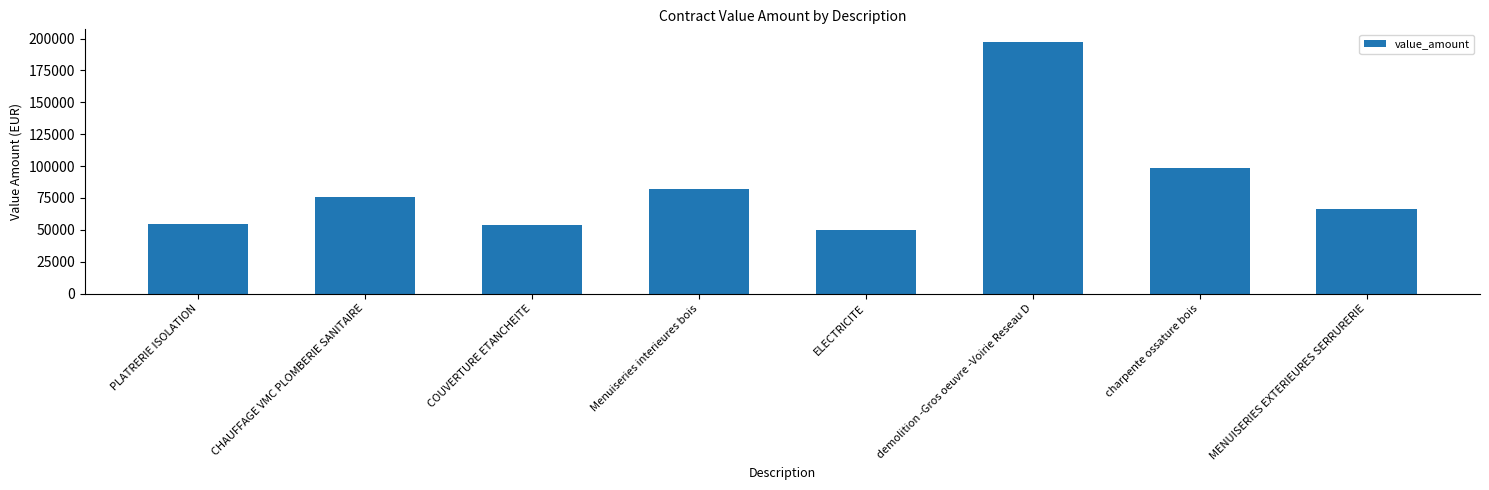

What is the average value?

84760.3